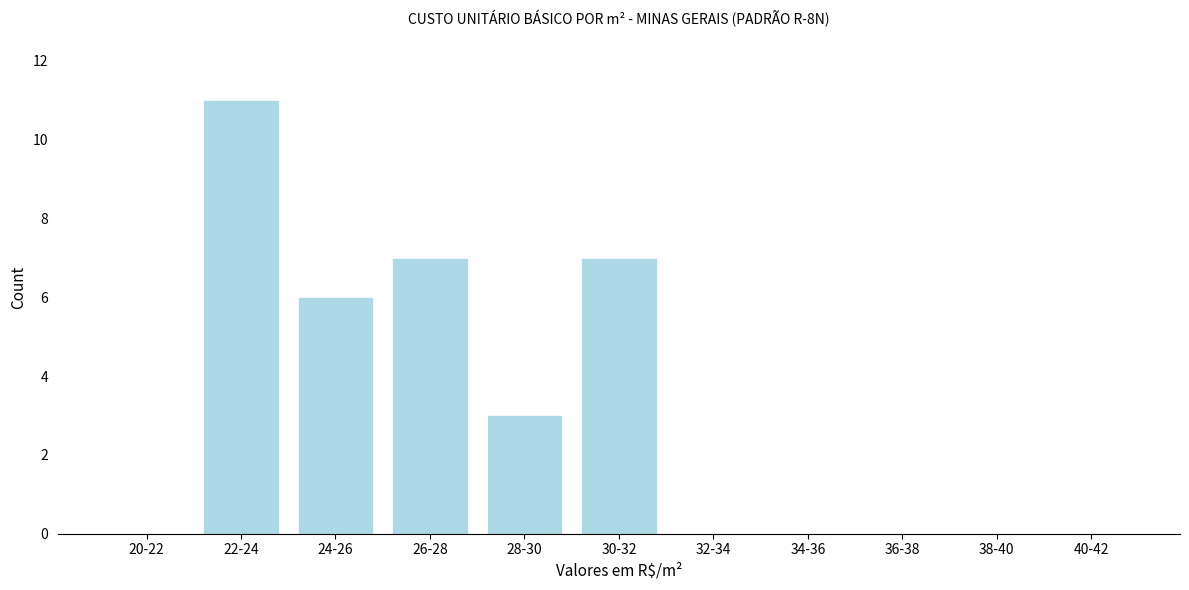

Reading left to right, transcribe all the data shown in this chart.

20-22=0	22-24=11	24-26=6	26-28=7	28-30=3	30-32=7	32-34=0	34-36=0	36-38=0	38-40=0	40-42=0